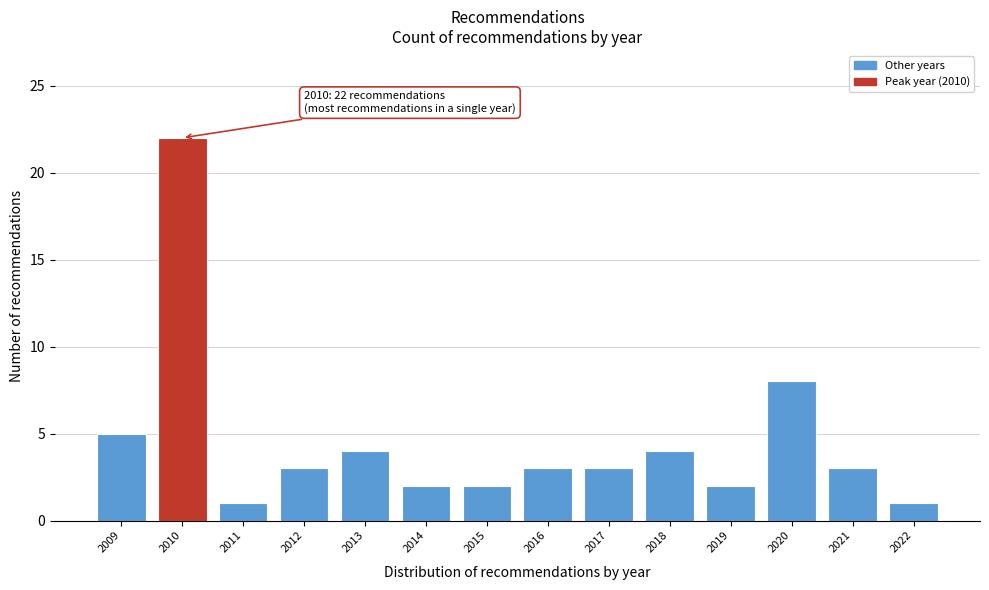

Reading left to right, extract all data points from this chart.

2009=5	2010=22	2011=1	2012=3	2013=4	2014=2	2015=2	2016=3	2017=3	2018=4	2019=2	2020=8	2021=3	2022=1